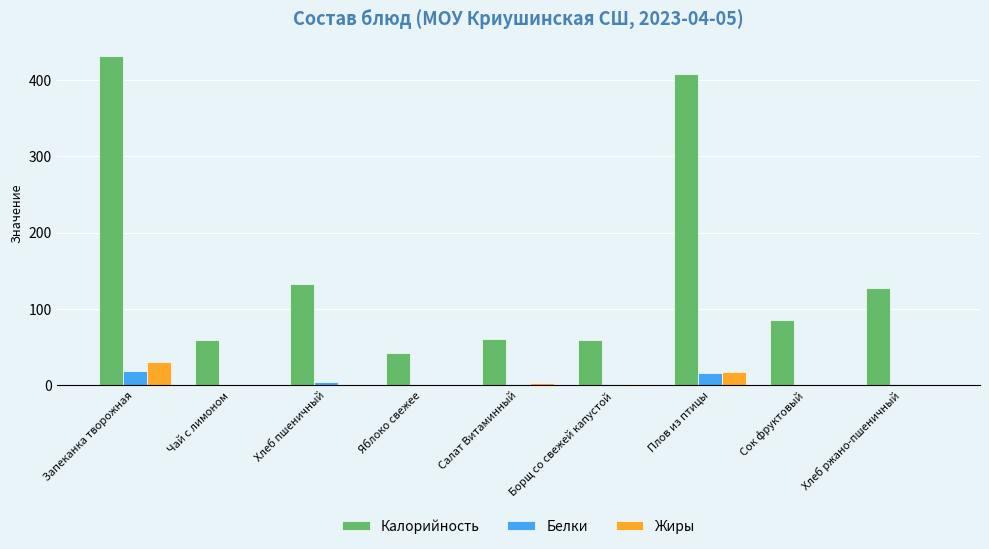

The Калорийность series shows 408.0 at Плов из птицы. True or false?

True